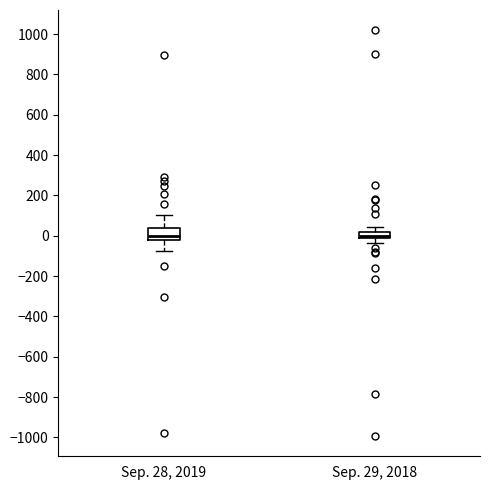

Where does the upper whisker of the box for Sep. 29, 2018 end on the y-axis? The values are not printed on the chart, so give them approximately, as read against the axis.

40